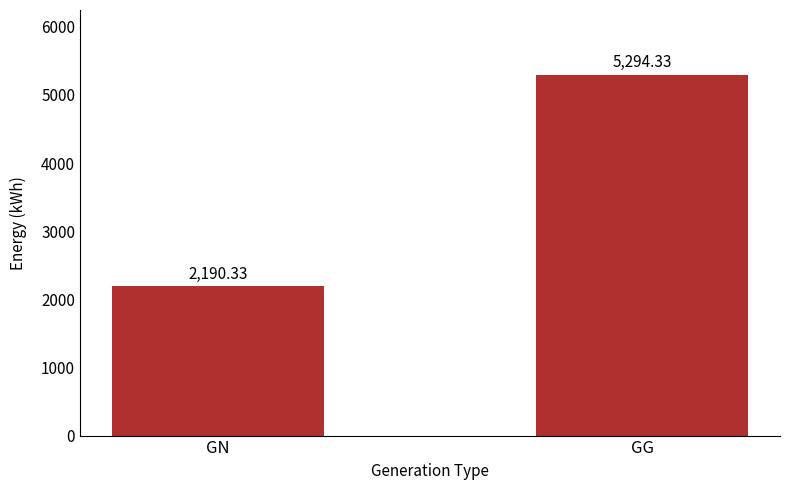

What is the ratio of the value at GG to the value at GN?

2.4